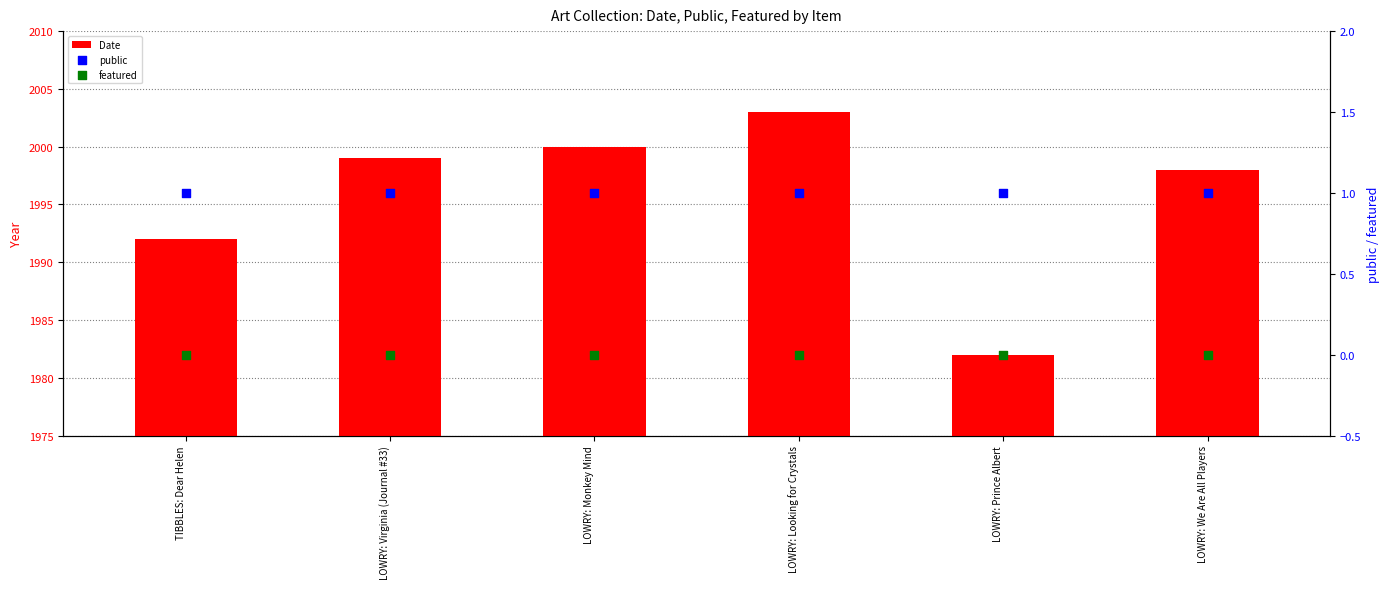

At which category is the sum across all series the highest?

LOWRY: Looking for Crystals